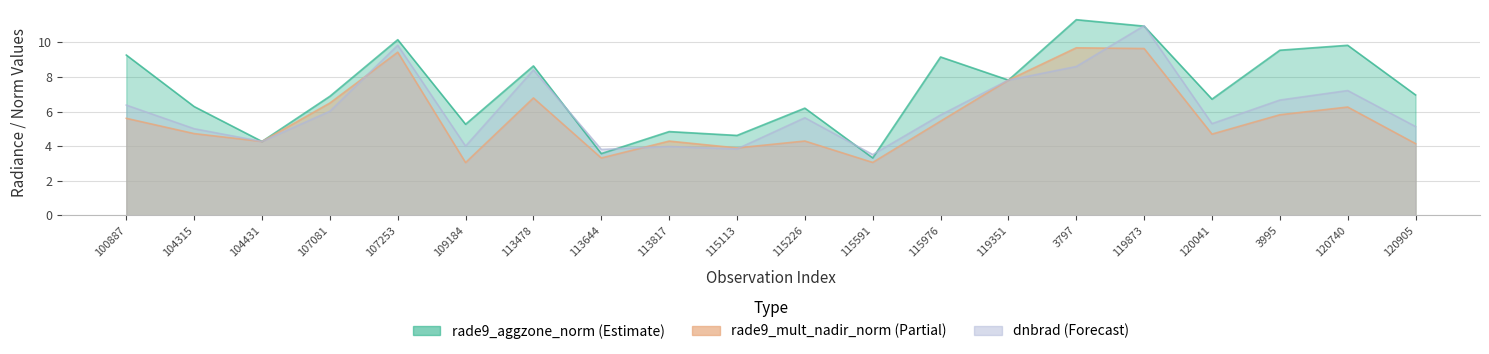

Where is rade9_mult_nadir_norm nearest to the value 6?

3995